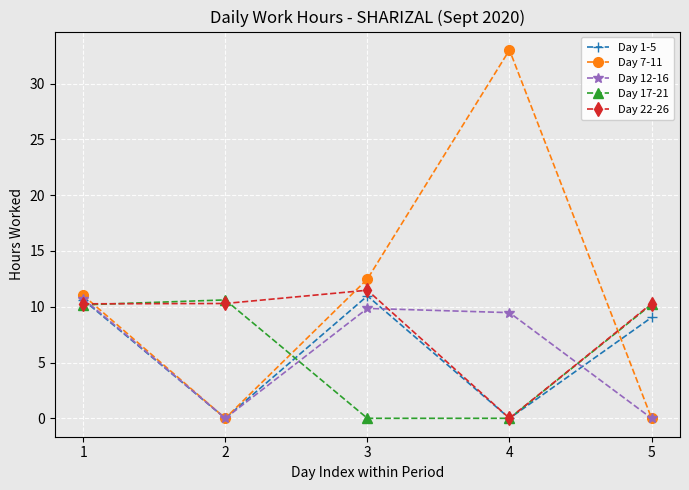

What is the greatest value displayed?

33.0